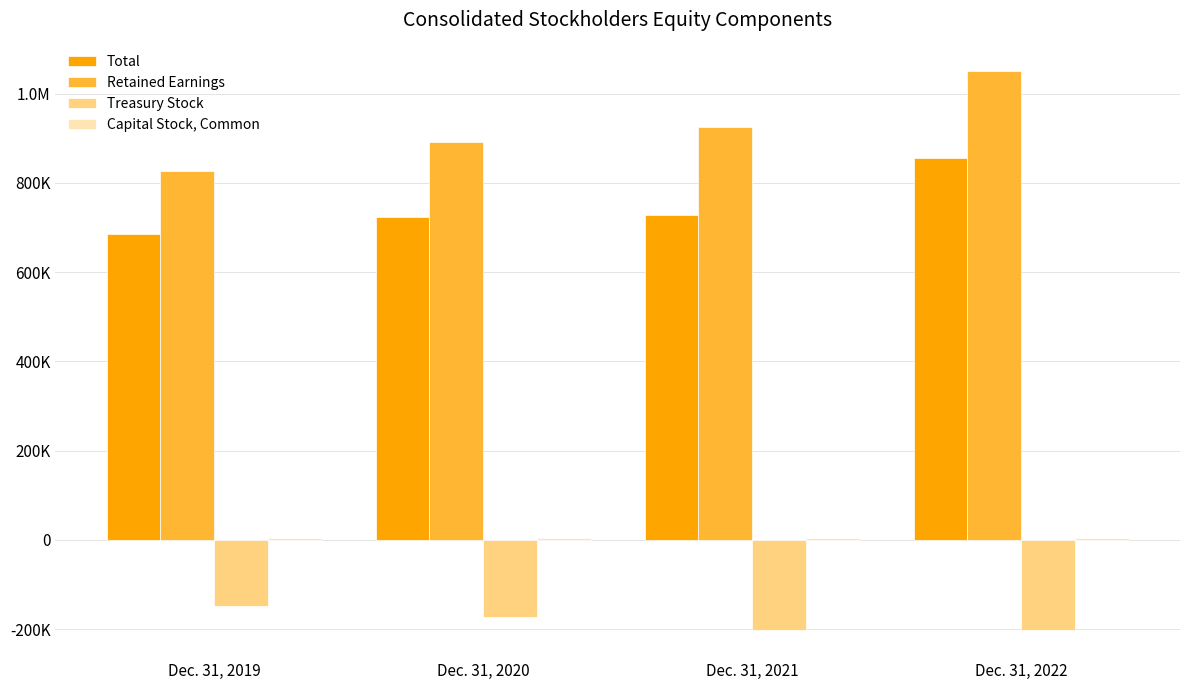

At which label does Total reach its minimum?

Dec. 31, 2019